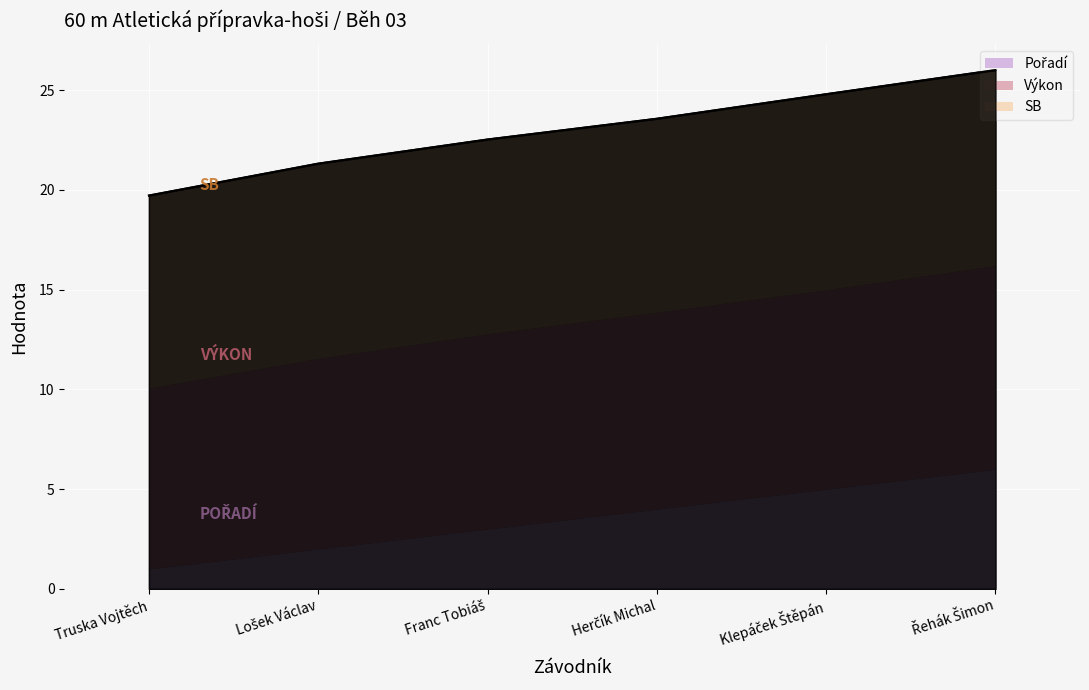

How many lines are shown in the chart?

3